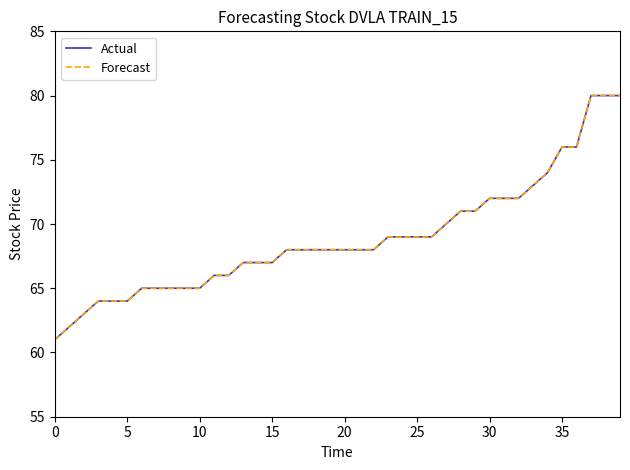

True or false: Actual and Forecast cross at least once.

False